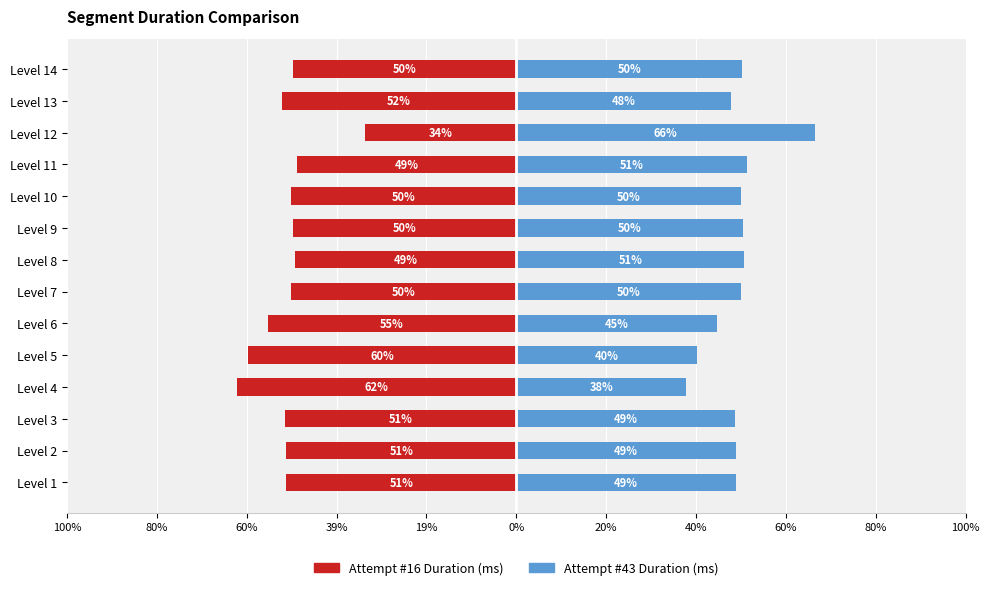

The value of Attempt #16 Duration (ms) at Level 9 is -0.2. True or false?

False